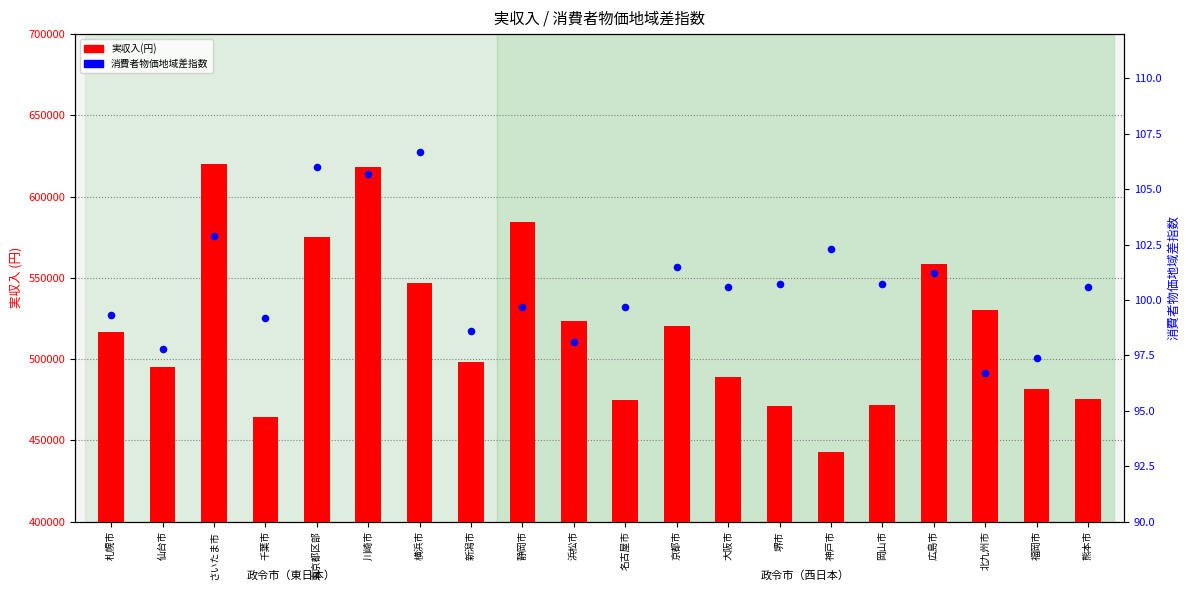

At how many categories does at least one series exceed 567326?

4